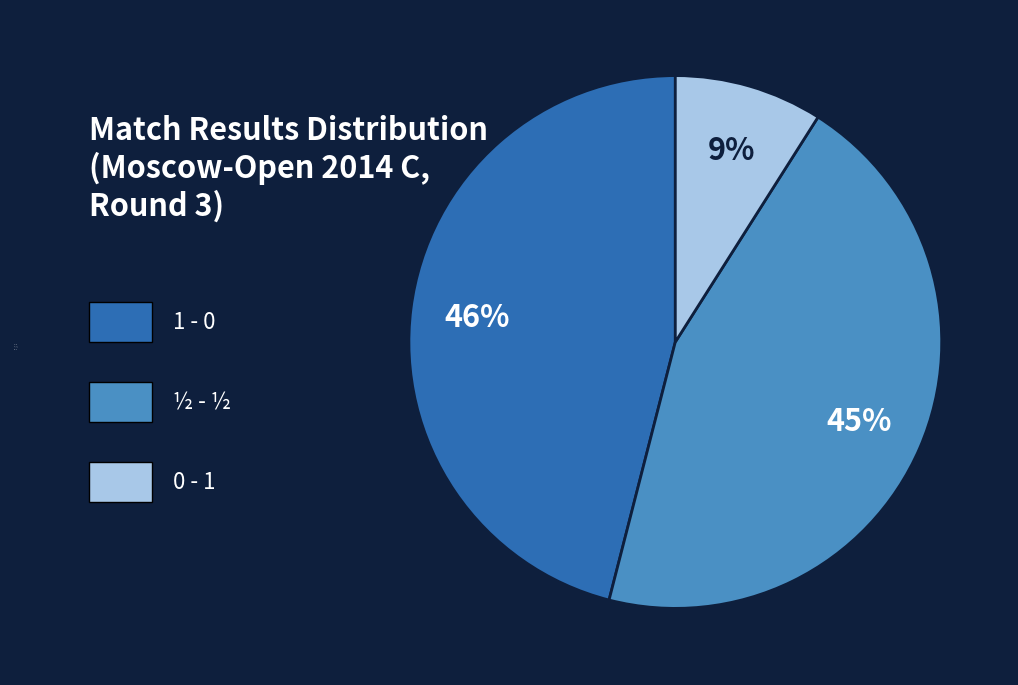

Which category has the smallest portion of the pie?

0 - 1